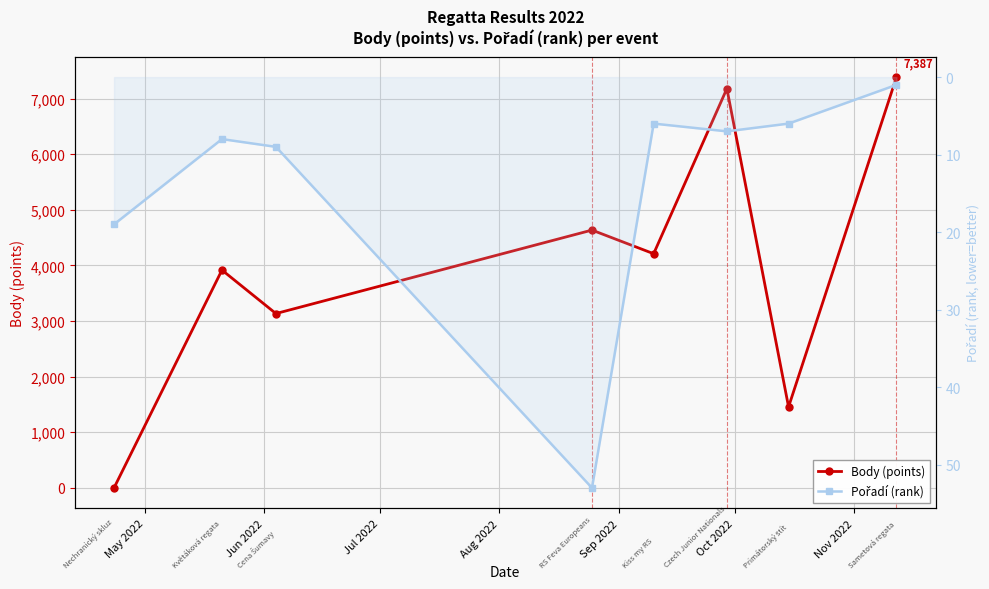

What is the sum of the Body (points) values at Nov 2022 and Oct 2022?

8637